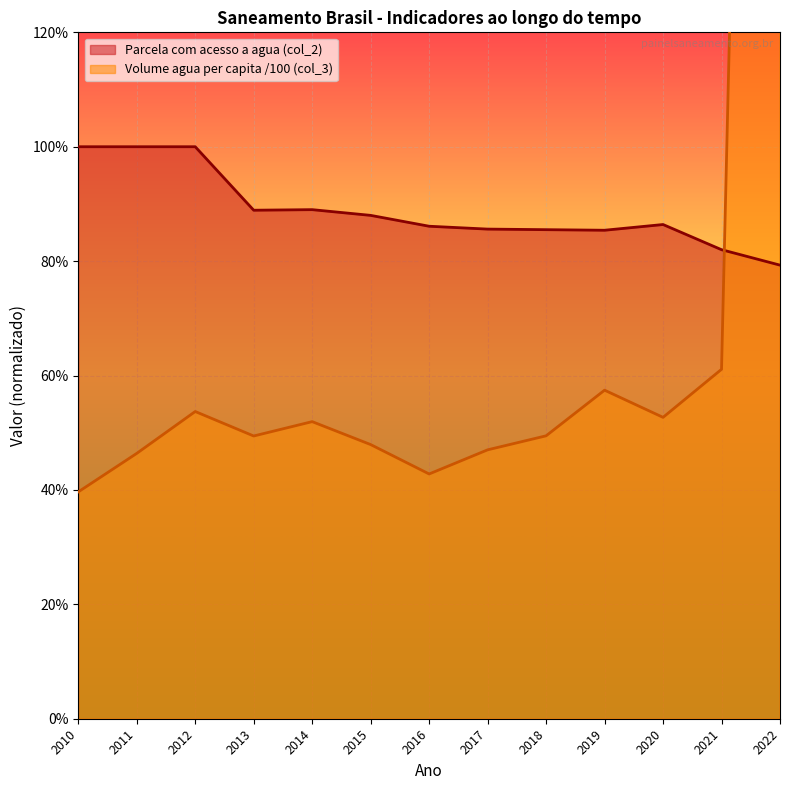

Between 2018 and 2016, which is larger?

2016